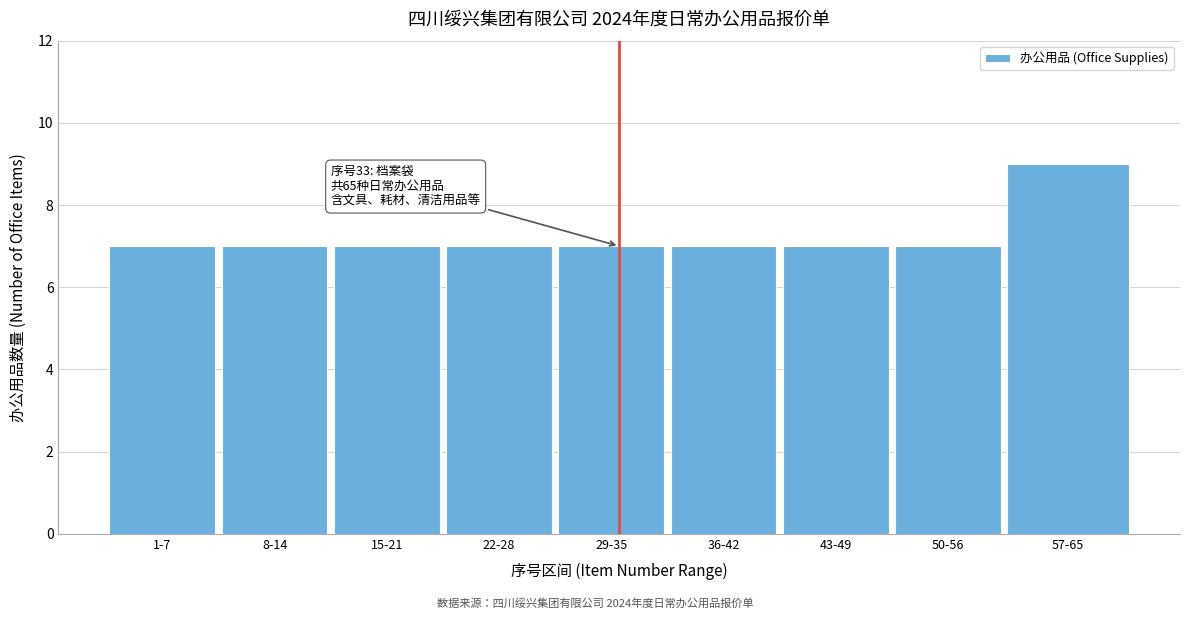

Reading left to right, extract all data points from this chart.

1-7=7	8-14=7	15-21=7	22-28=7	29-35=7	36-42=7	43-49=7	50-56=7	57-65=9